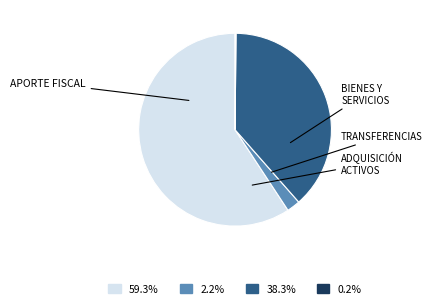

Is there a majority slice in this chart?

Yes